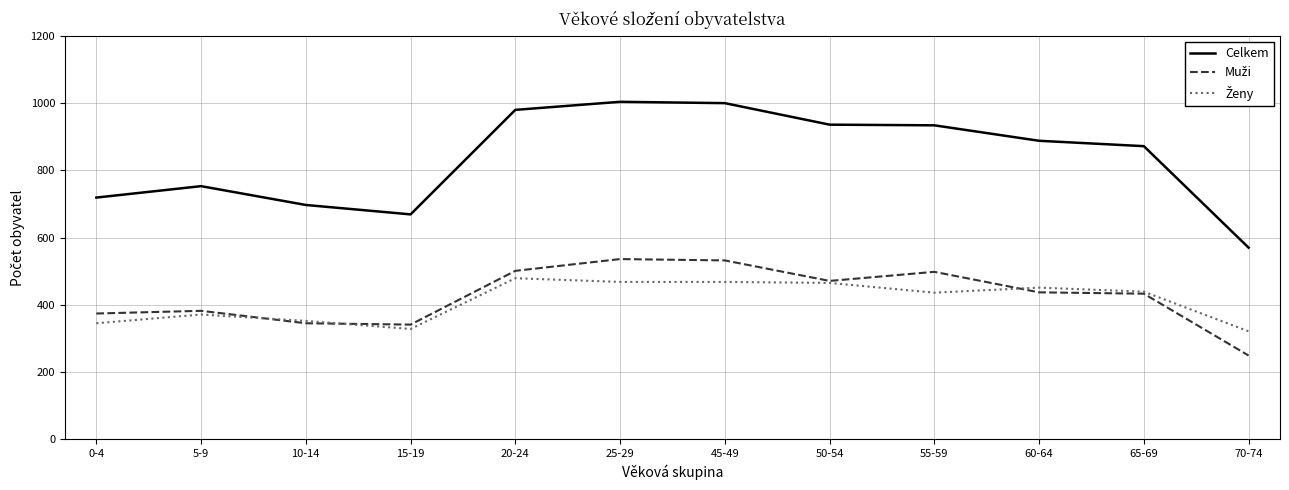

Which series has the largest range (max minus min)?

Celkem